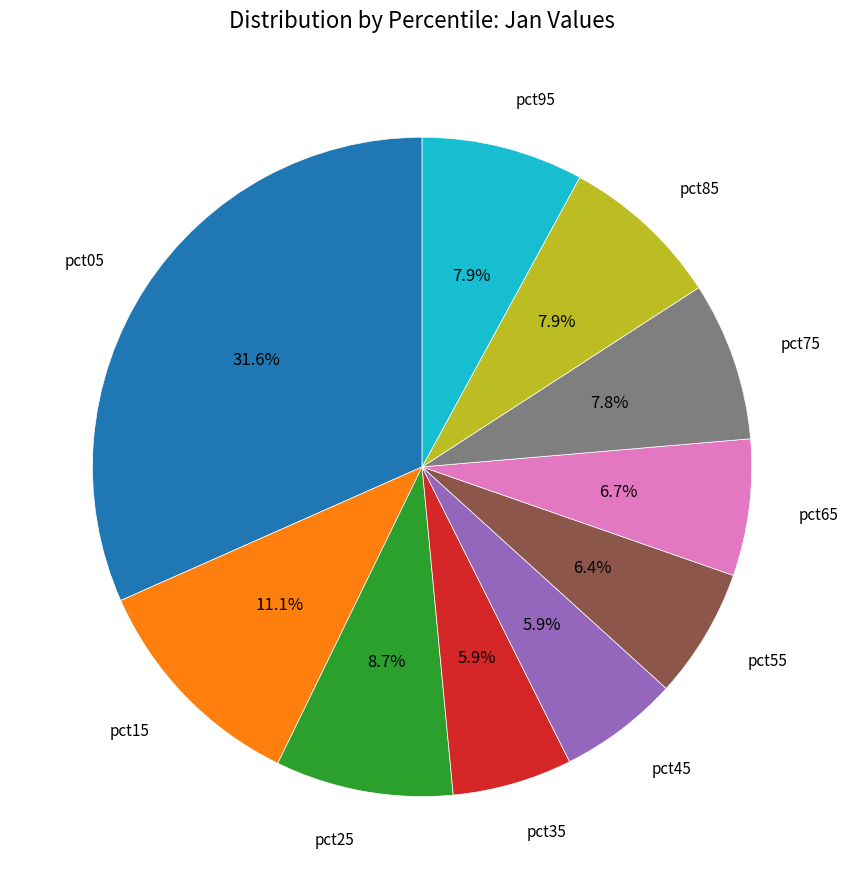

Is there a majority slice in this chart?

No